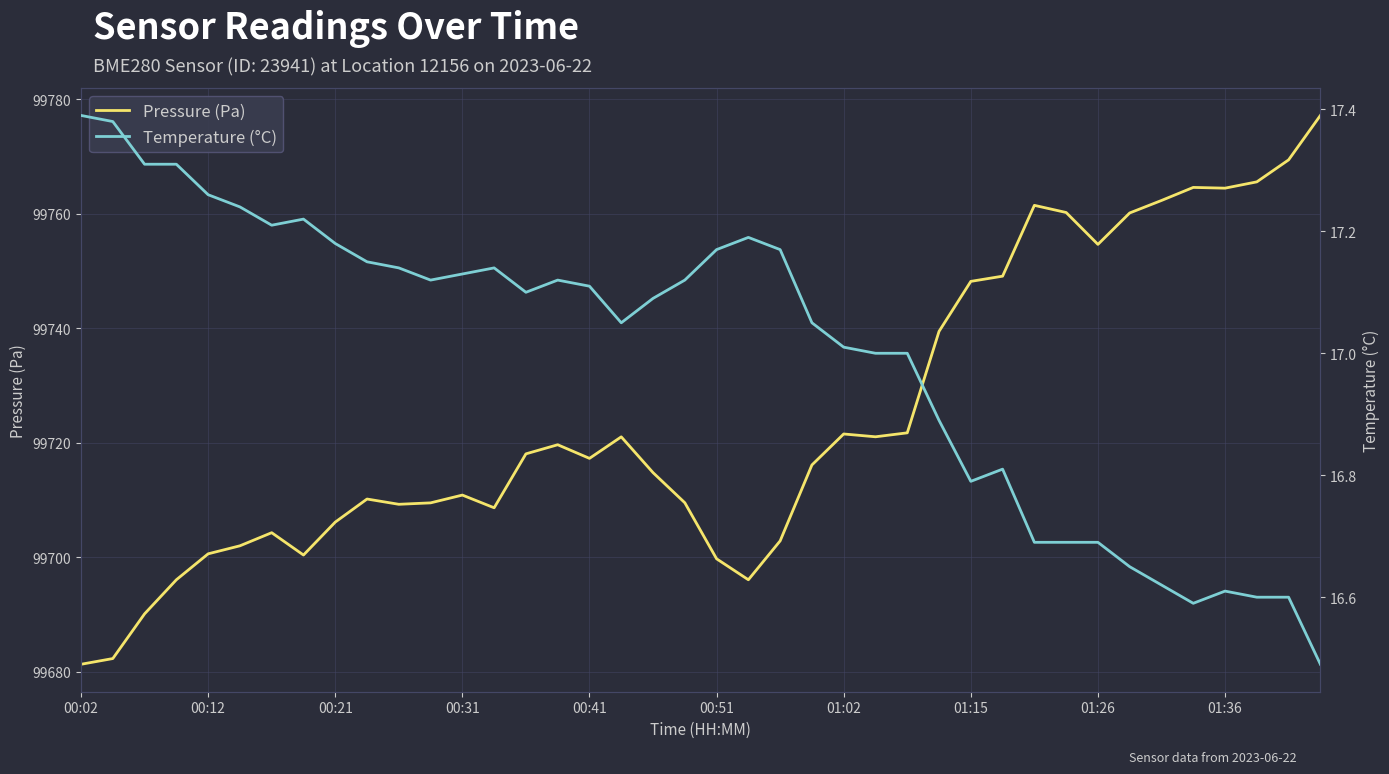

The value of Pressure (Pa) at 01:36 is 99764.5. True or false?

True